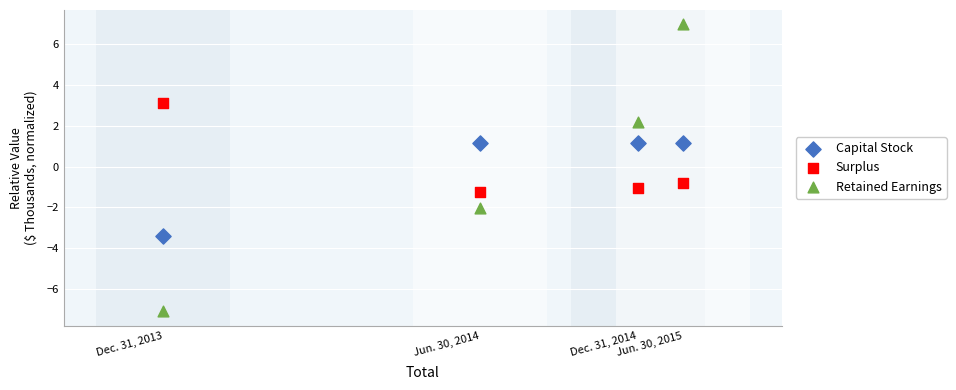

Which series reaches the maximum Y coordinate?

Retained Earnings